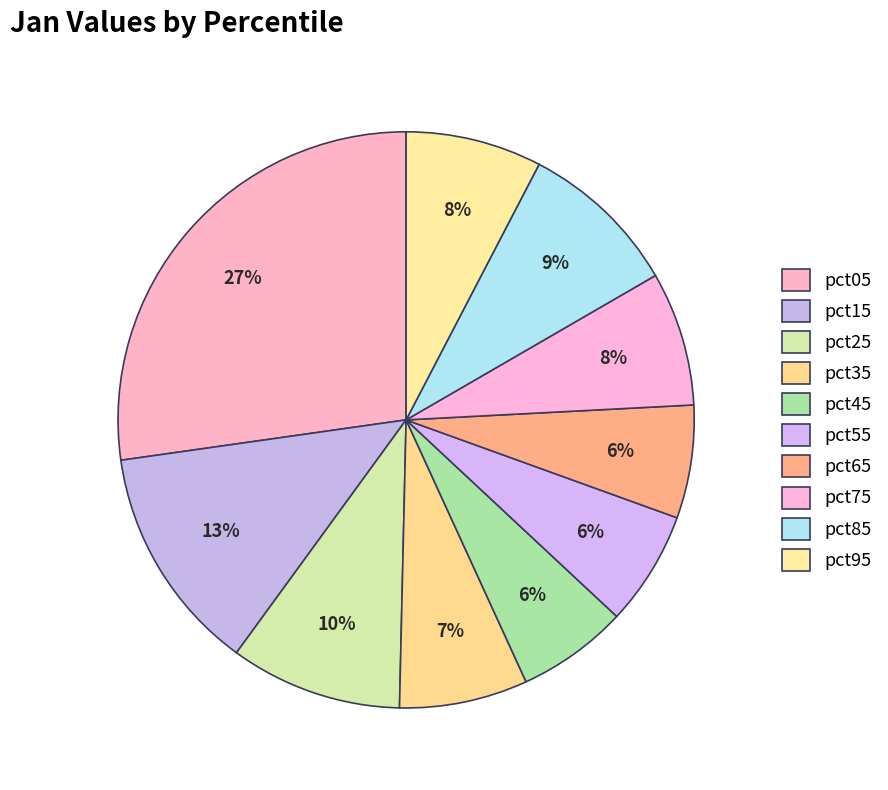

Count the number of slices in the pie.

10